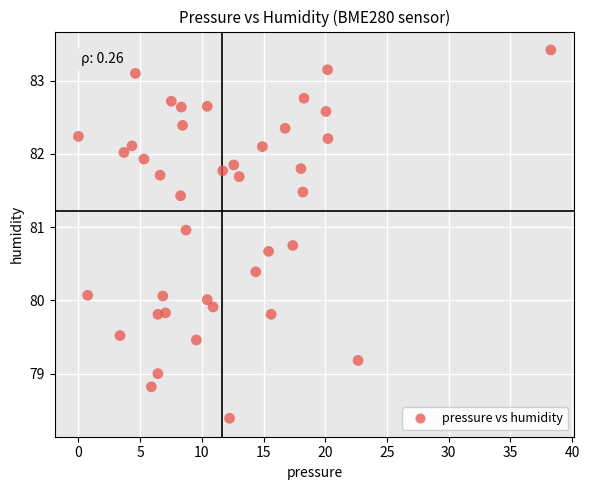

What is the range of X values (max minus min)?

38.3